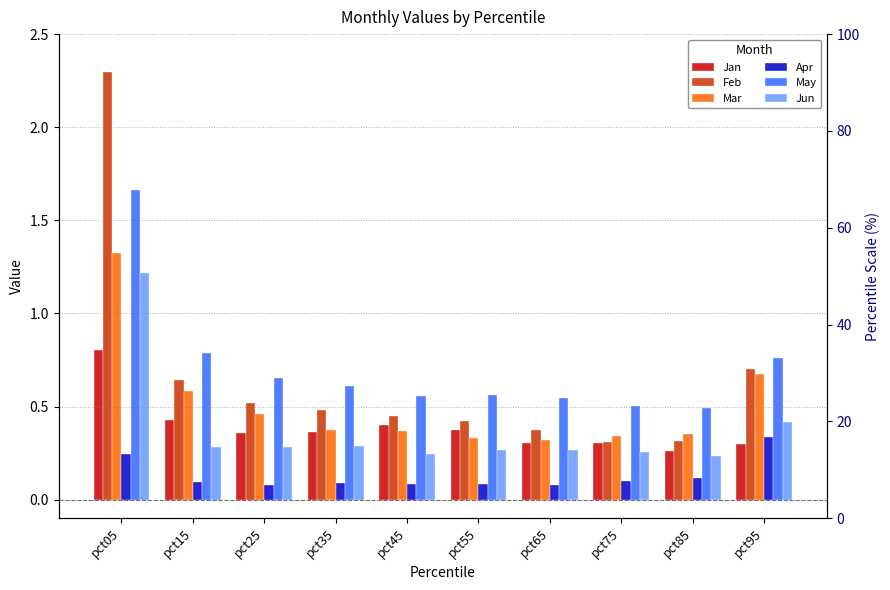

Which has a higher value, pct55 or pct45?

pct45